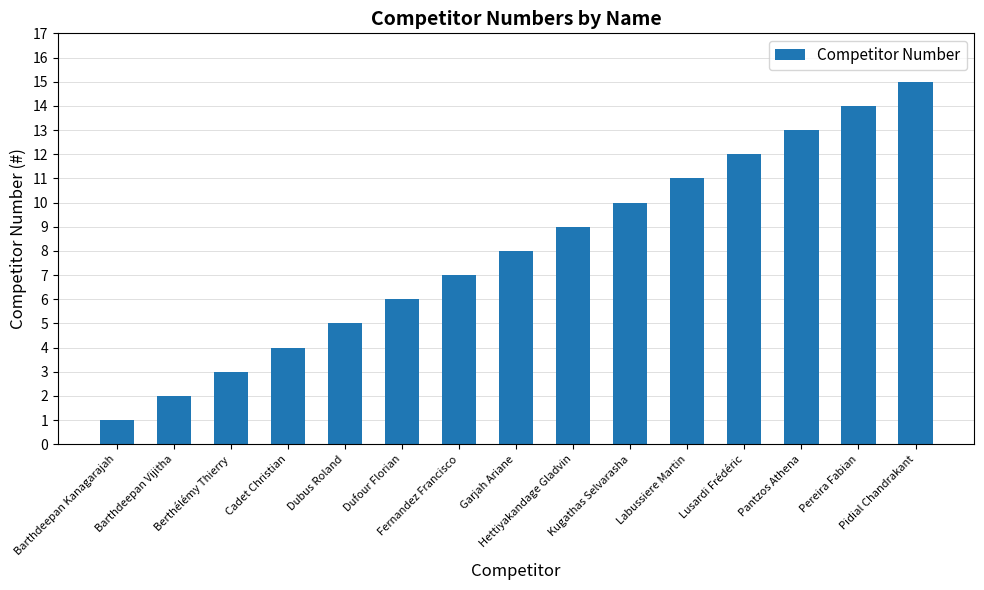

What position from the right is Cadet Christian?

12